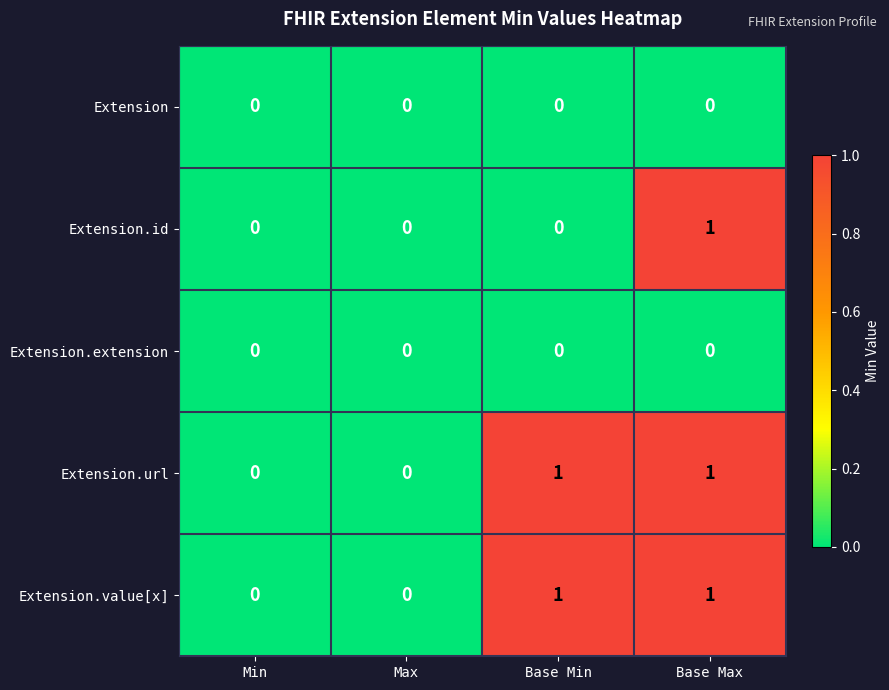

Is the value of Extension.value[x] at Max greater than the value of Extension.url at Base Max?

No